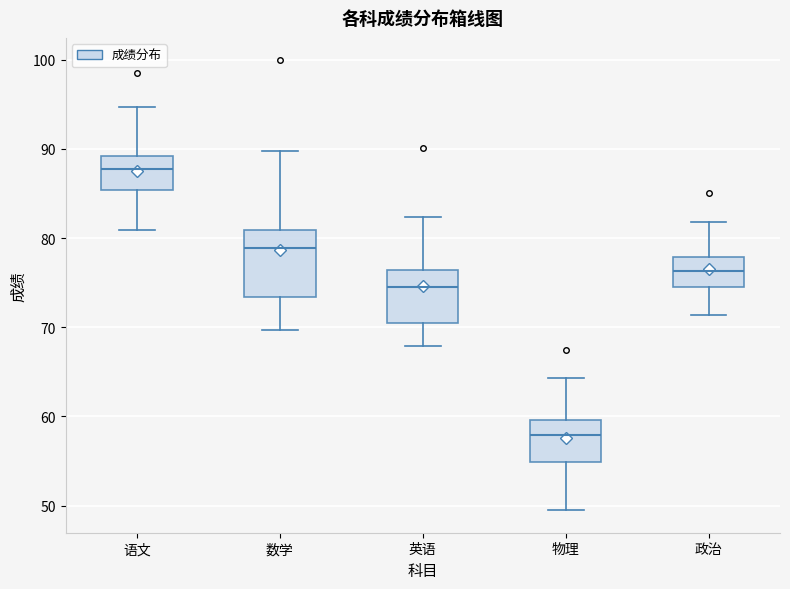

Reading left to right, read every box against the y-axis: the position of its median line, the range the box covers, and the ends of its whiskers. The values are not printed on the chart, so give them approximately, as read against the axis.

语文: median 88, box 85 to 89, whiskers 81 to 95
数学: median 79, box 73 to 81, whiskers 70 to 90
英语: median 75, box 71 to 76, whiskers 68 to 82
物理: median 58, box 55 to 60, whiskers 49 to 64
政治: median 76, box 74 to 78, whiskers 71 to 82